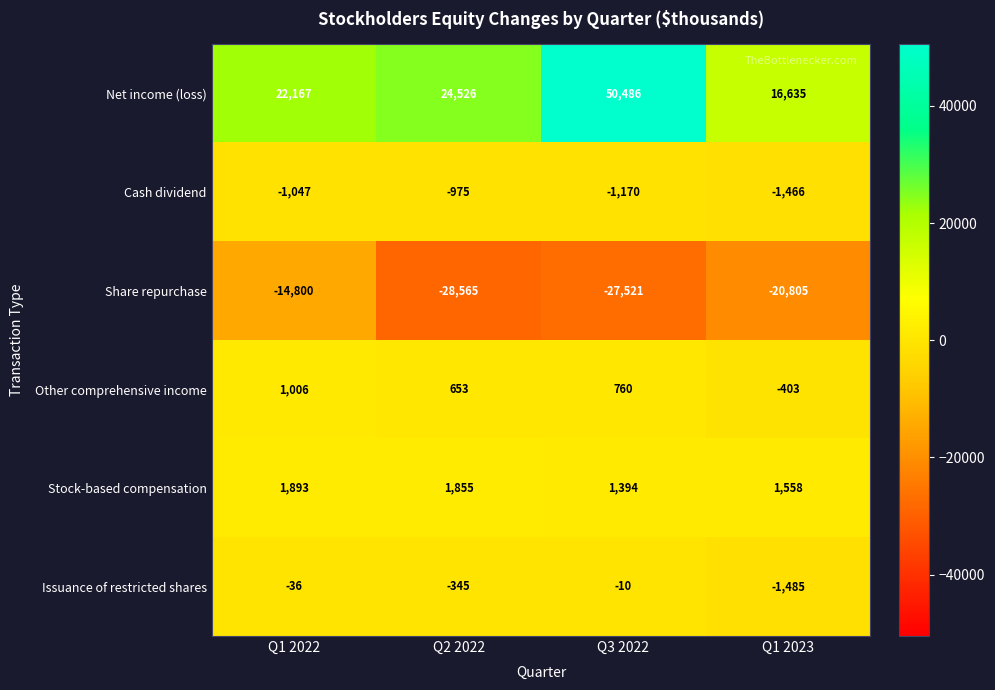

What is the greatest value displayed?

50486